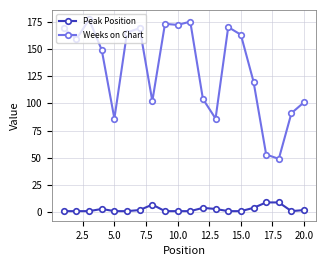

Rank the series by their average value, from highest to lowest.

Weeks on Chart, Peak Position